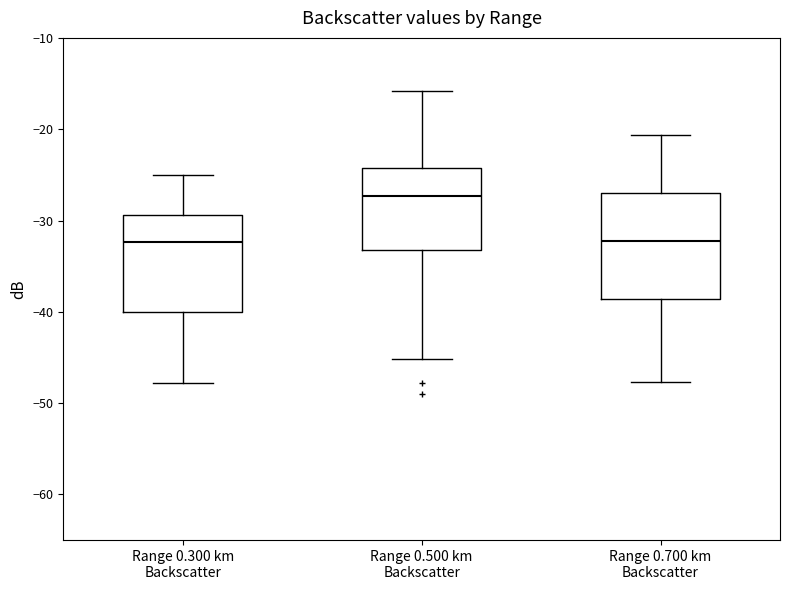

Reading left to right, read every box against the y-axis: the position of its median line, the range the box covers, and the ends of its whiskers. The values are not printed on the chart, so give them approximately, as read against the axis.

Range 0.300 km Backscatter: median -32, box -40 to -29, whiskers -48 to -25
Range 0.500 km Backscatter: median -27, box -33 to -24, whiskers -45 to -16
Range 0.700 km Backscatter: median -32, box -39 to -27, whiskers -48 to -21